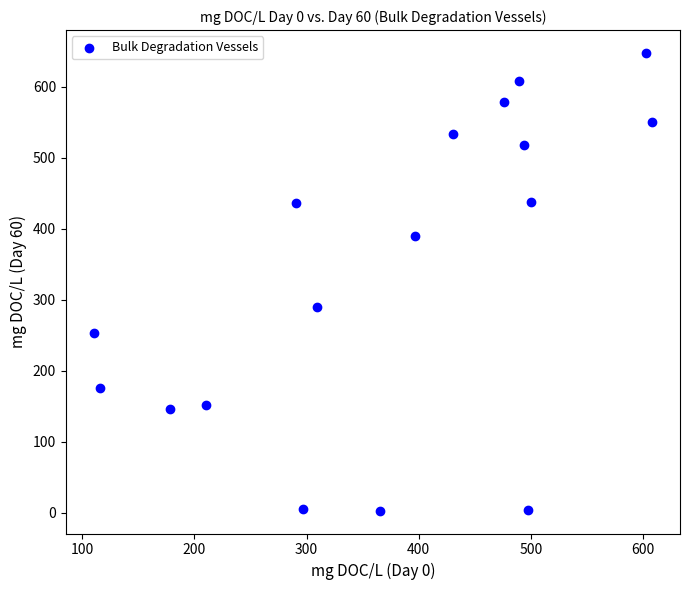

What Y value in the scatter plot is closest to 325?

290.1